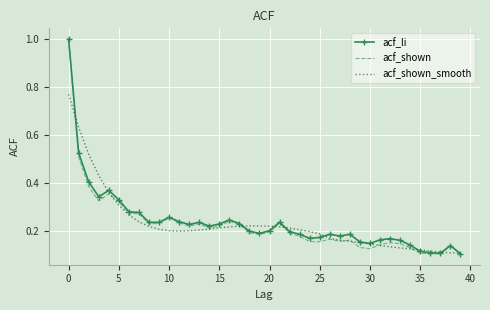

Rank the series by their maximum value, from lowest to highest.

acf_shown_smooth, acf_li, acf_shown